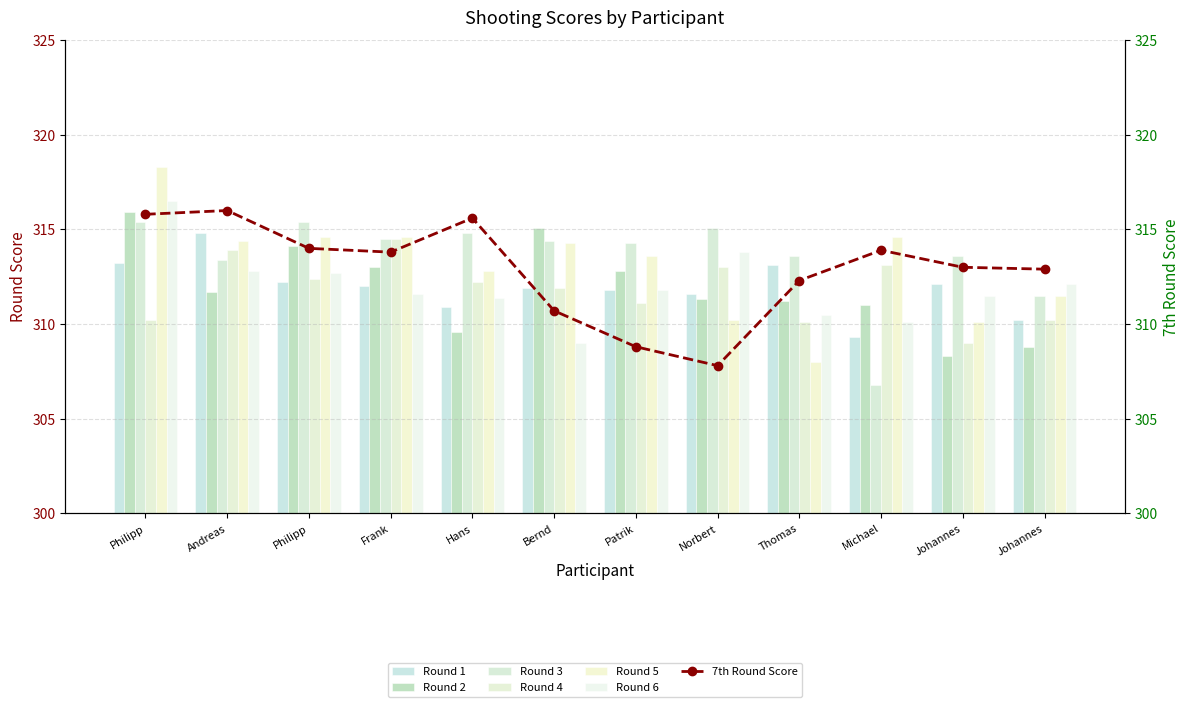

Which series has the largest total across all categories?

Round 3